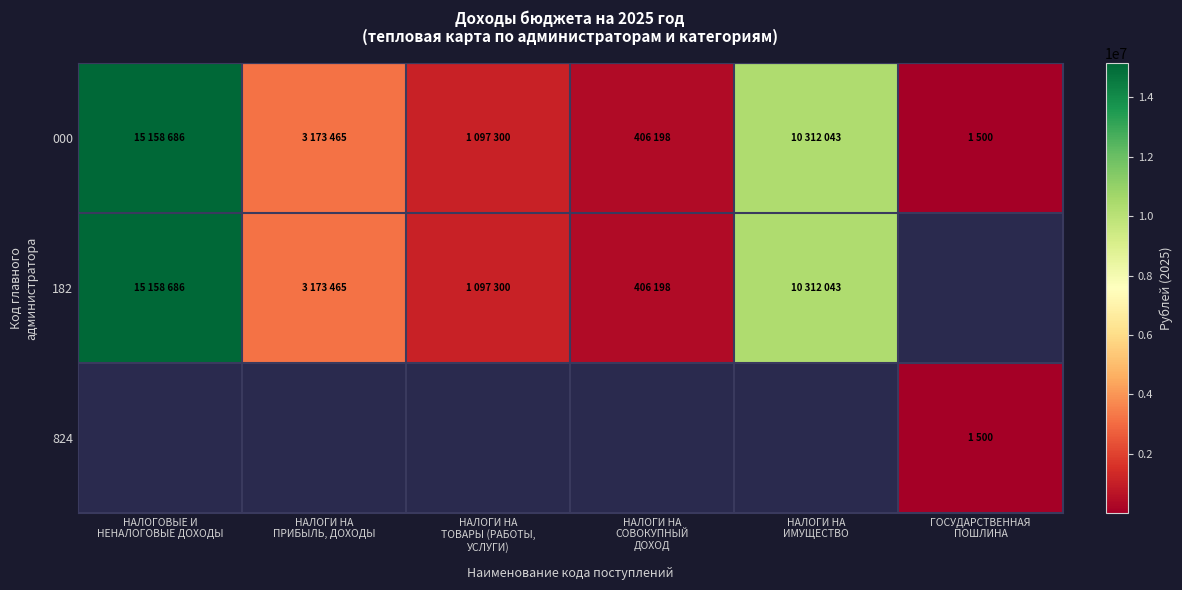

Is it true that 000 equals 2318.0 at ГОСУДАРСТВЕННАЯ ПОШЛИНА?

False